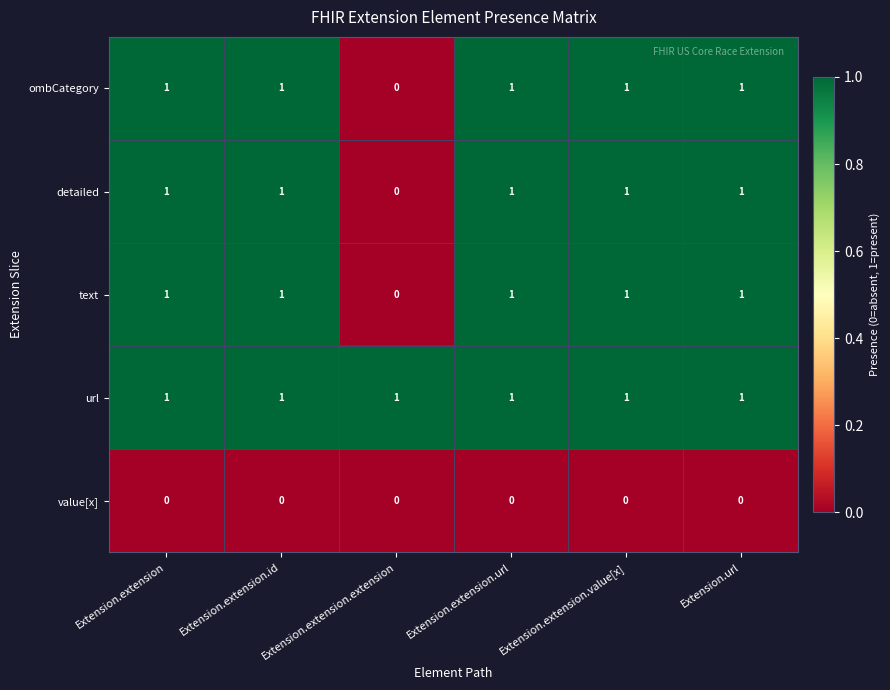

The value of ombCategory at Extension.extension.url is 2. True or false?

False